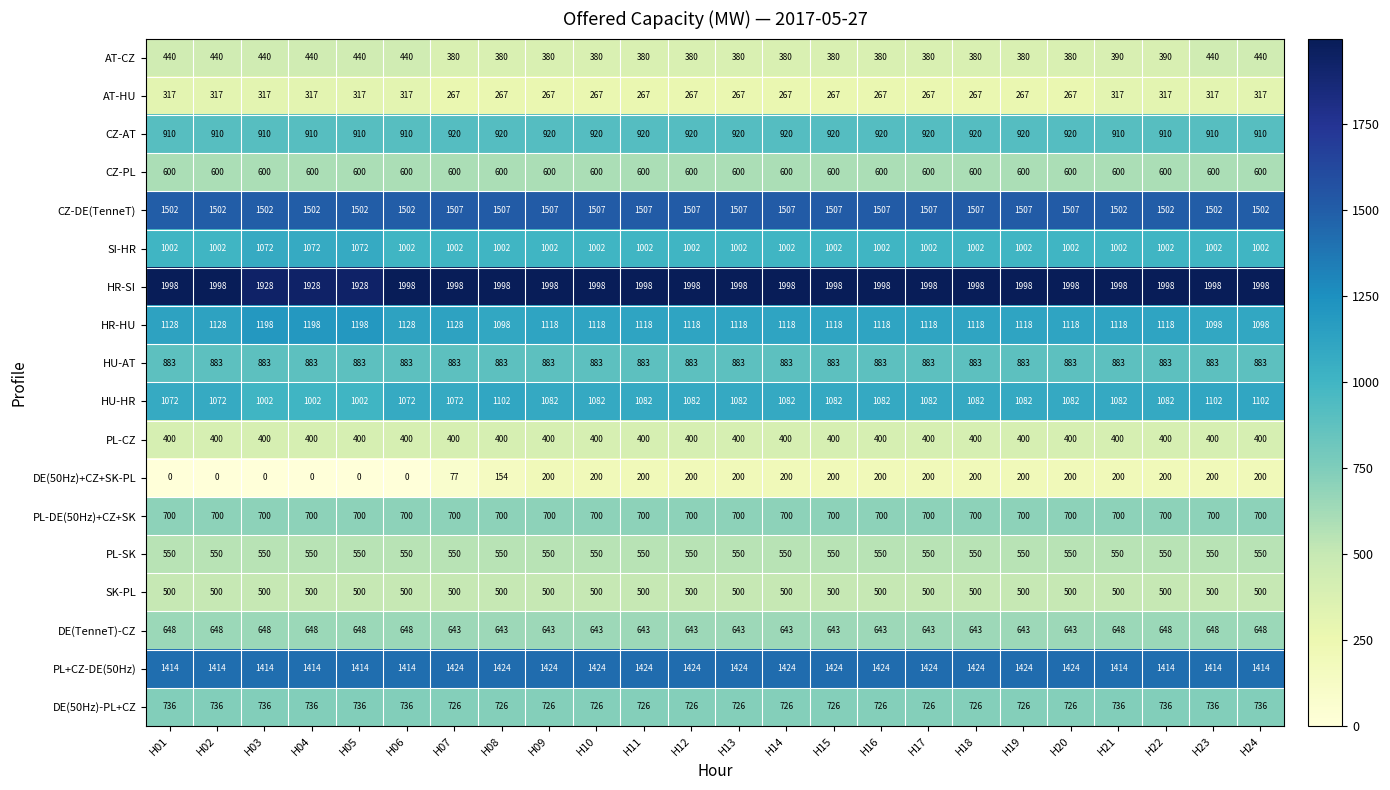

How many data points does each series have?

24